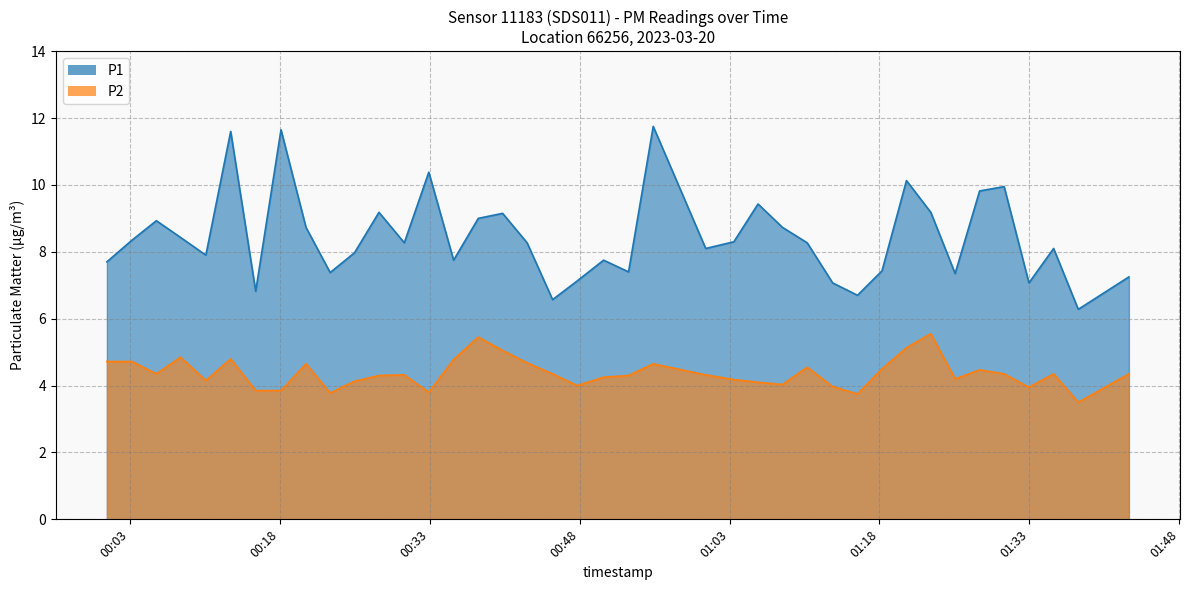

Which label corresponds to the smallest value in the chart?

2023-03-20T01:37:53